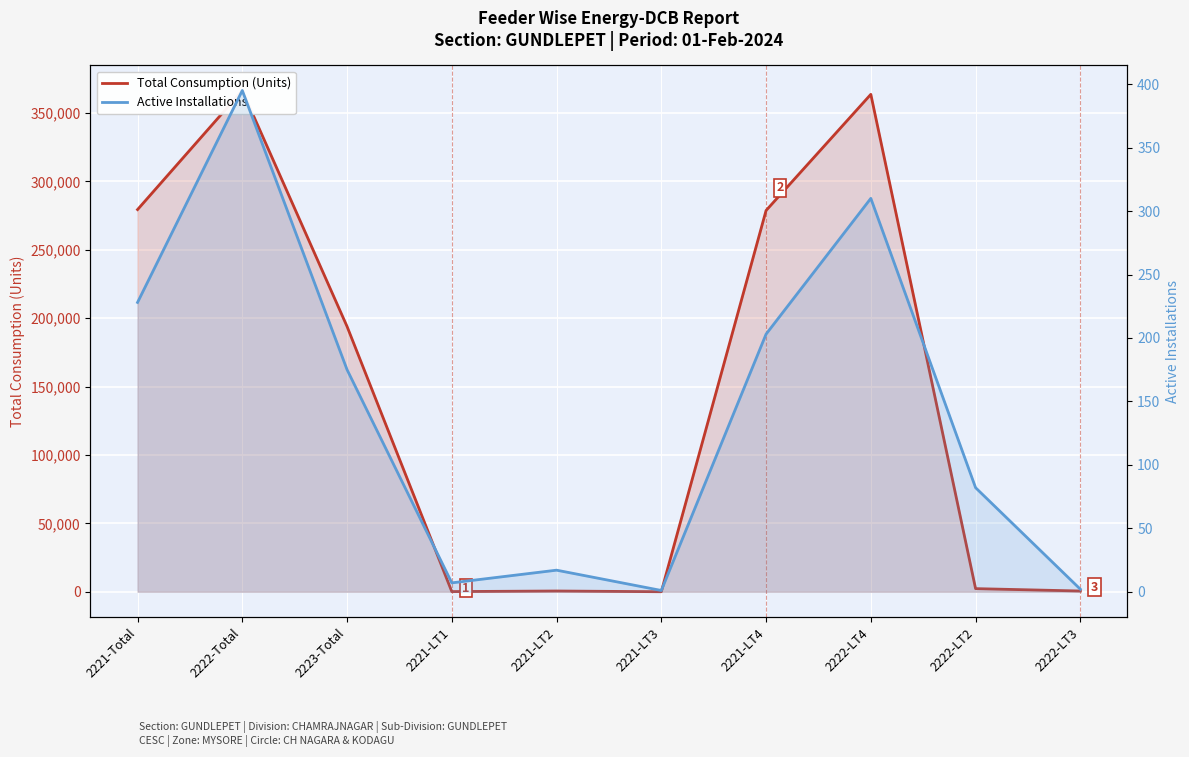

Is the value of Total Consumption (Units) at 2221-LT2 greater than the value of Active Installations at 2221-LT2?

Yes